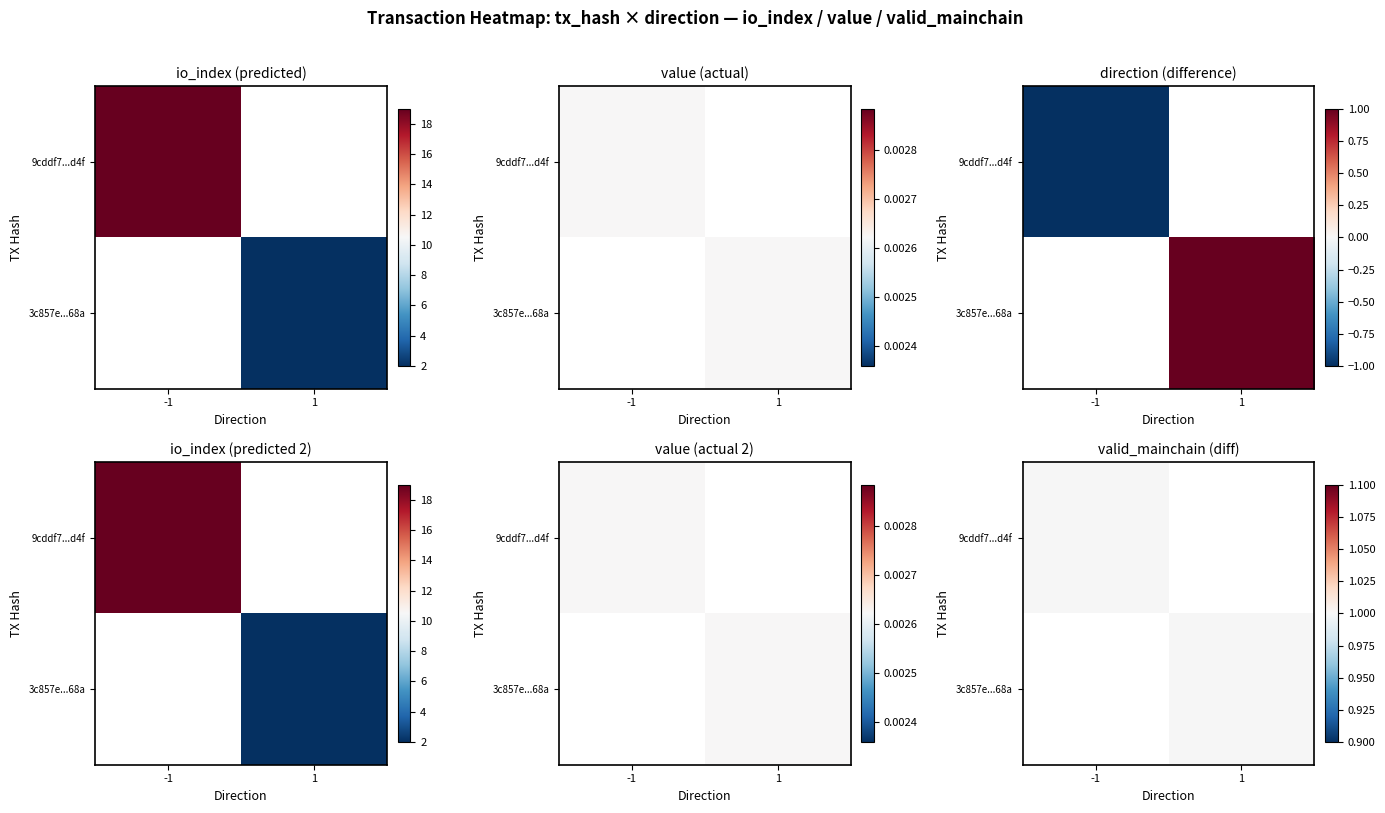

List the series in order of their overall mean, highest first.

9cddf7953e57eecf6566efe270e1fd17ca81d4f, 3c857e128066f39153db75a5a33ba8d824d568a